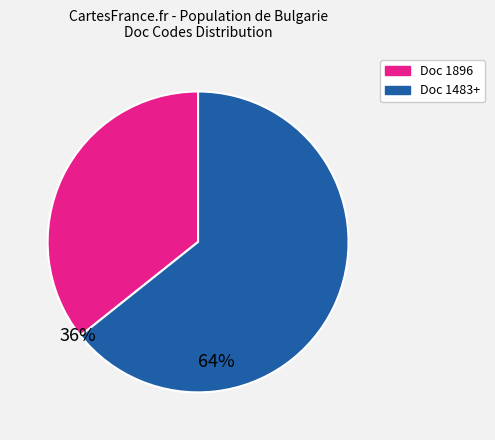

Is there a majority slice in this chart?

Yes